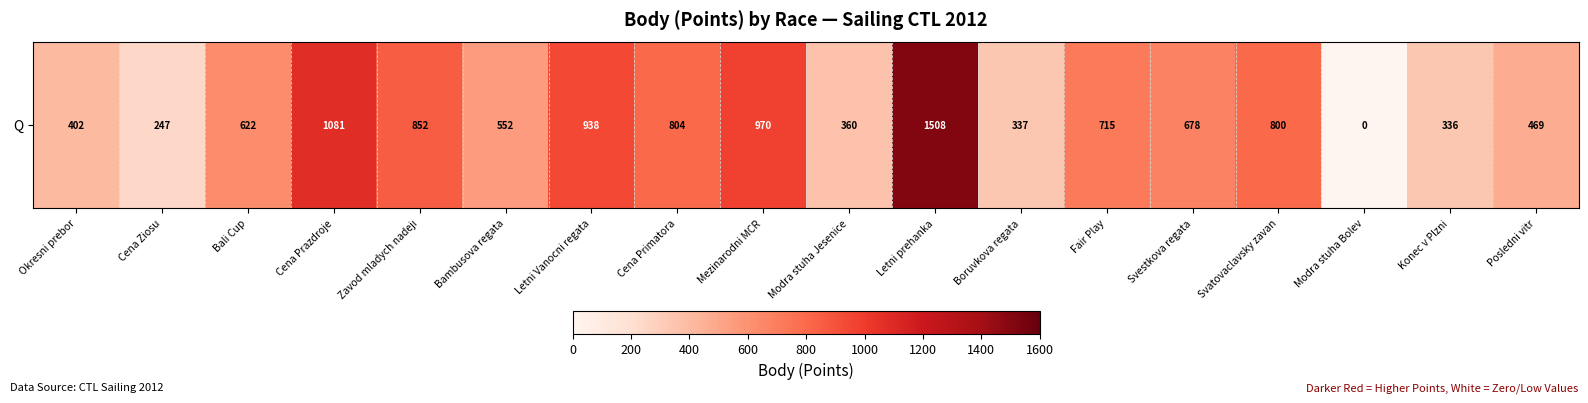

What is the approximate value at Bali Cup?

622